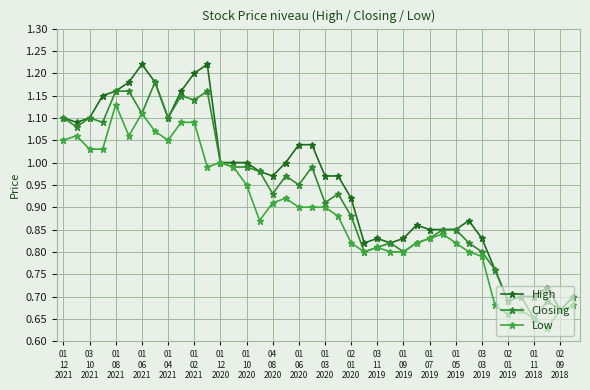

True or false: Low and Closing cross at least once.

False